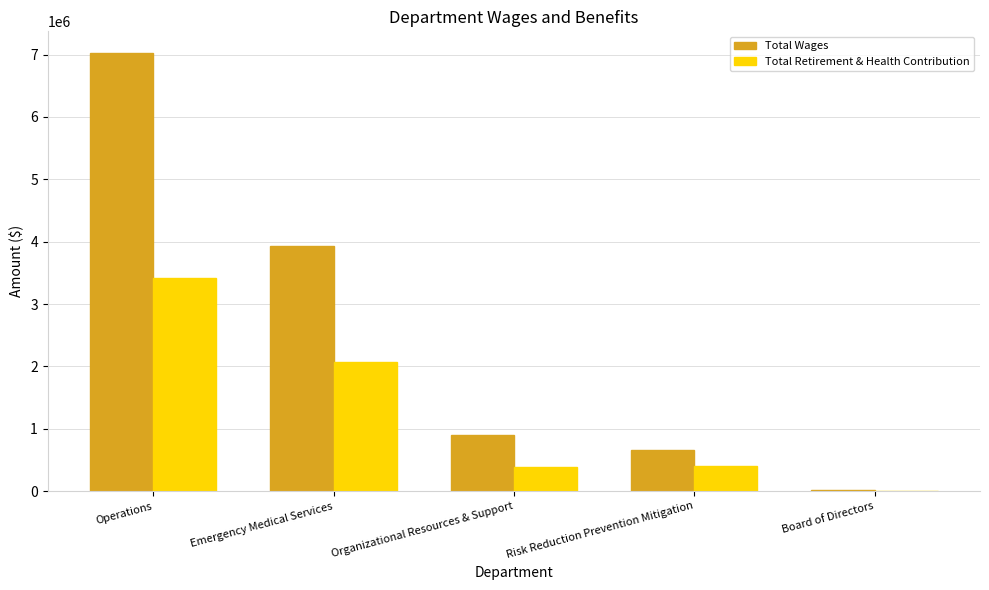

Which series has the largest total across all categories?

Total Wages